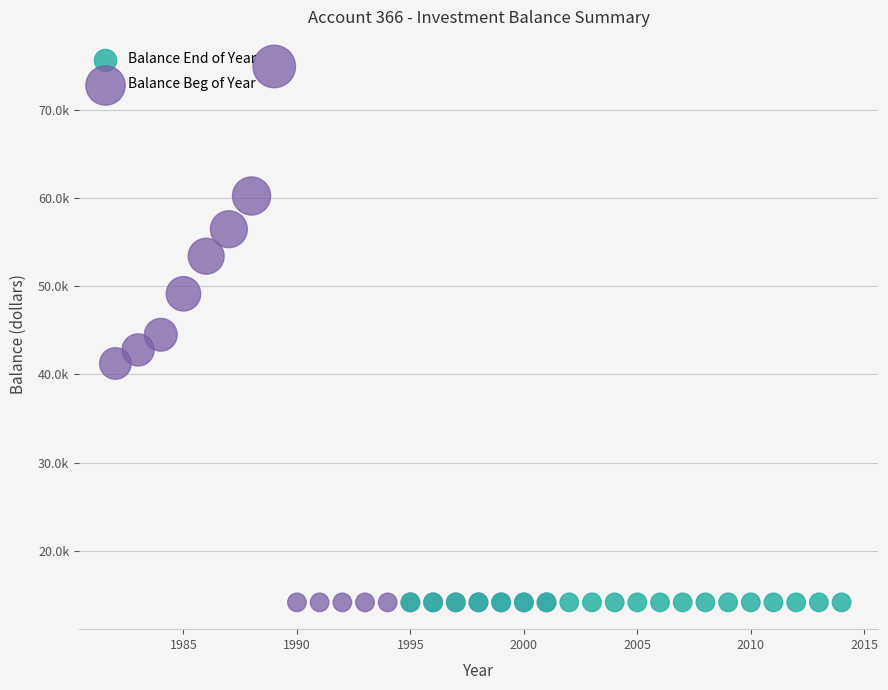

What are all the series names shown in the legend?

Balance End of Year, Balance Beg of Year